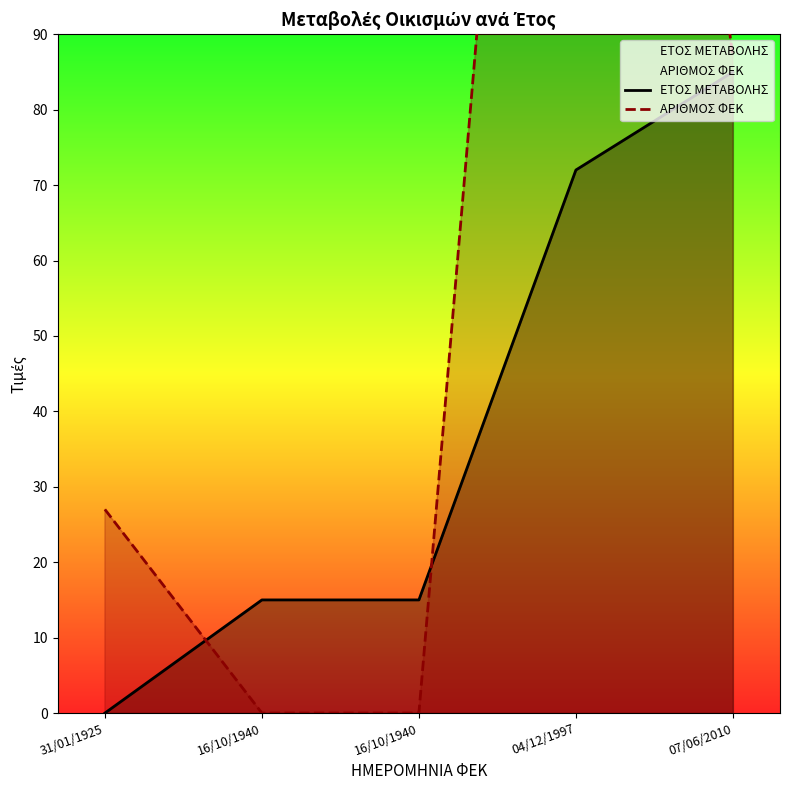

True or false: ΕΤΟΣ ΜΕΤΑΒΟΛΗΣ has more than 0 interior local peaks.

False